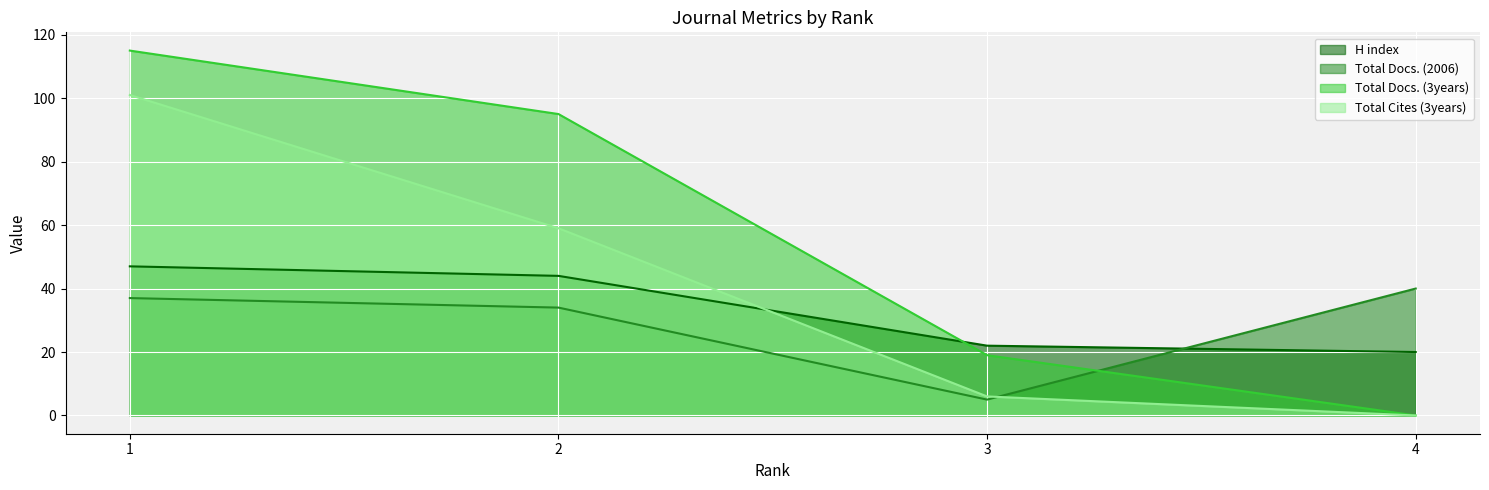

At which label does Total Docs. (3years) first exceed 95?

1